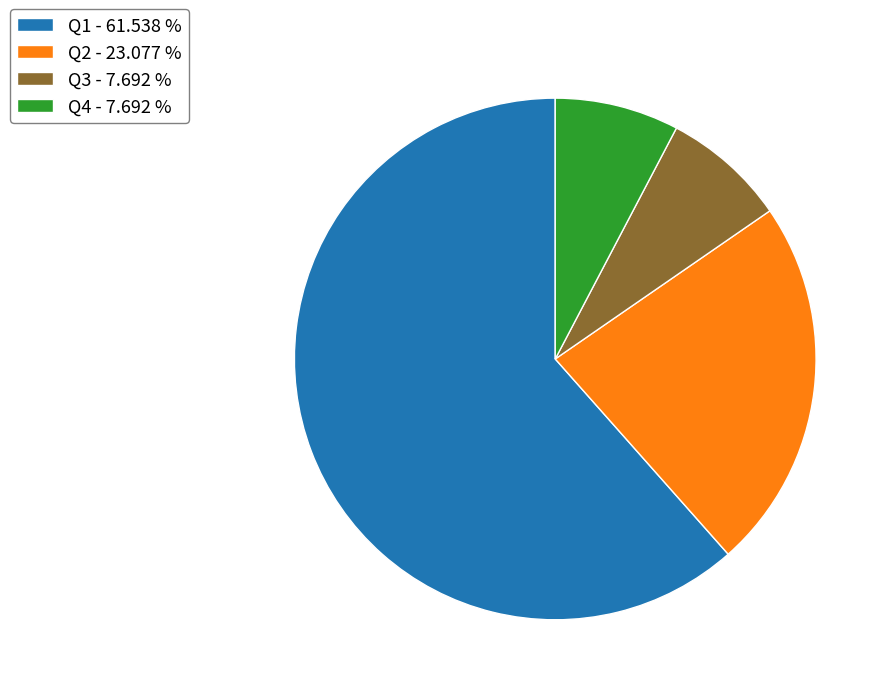

Combined, do Q1 and Q2 account for over 50%?

Yes